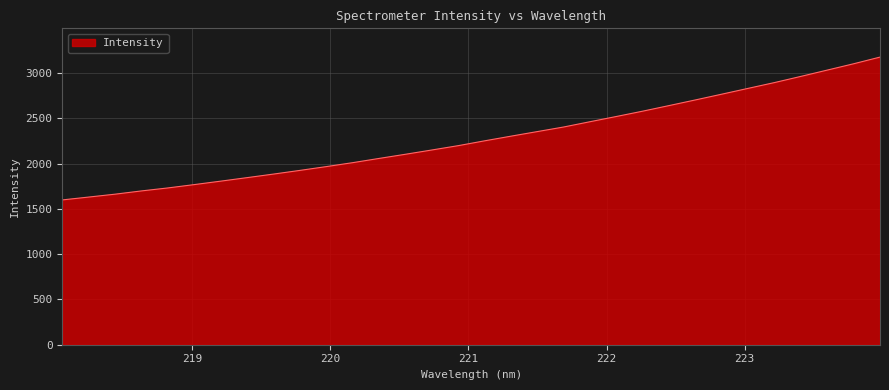

How many values exceed 2253?

16